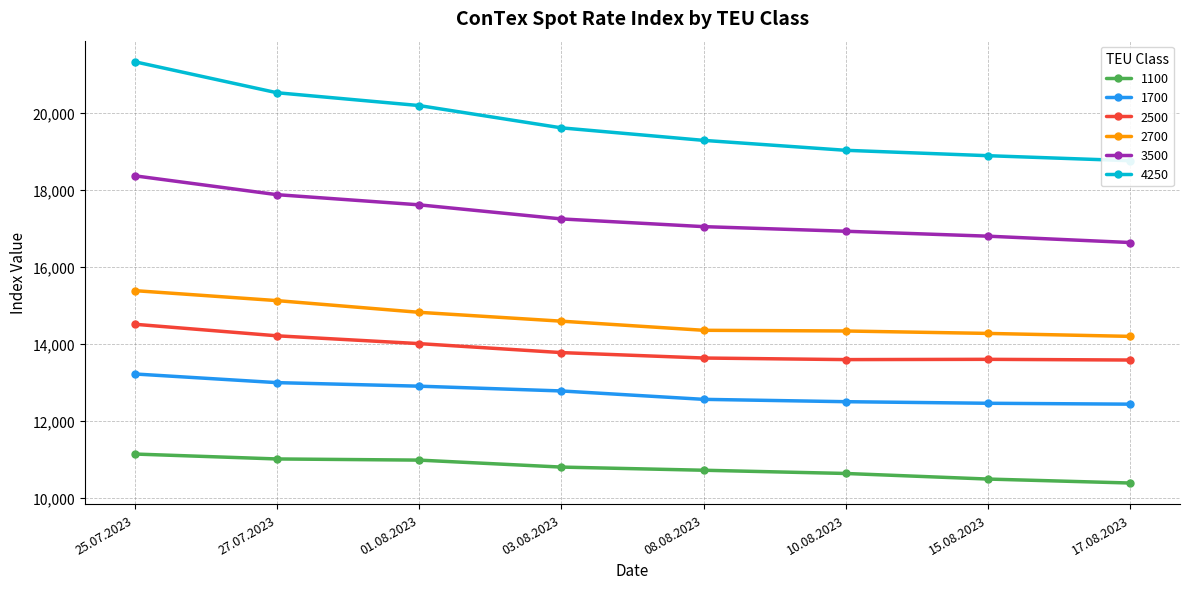

Is this an area chart (filled region under the line)?

No